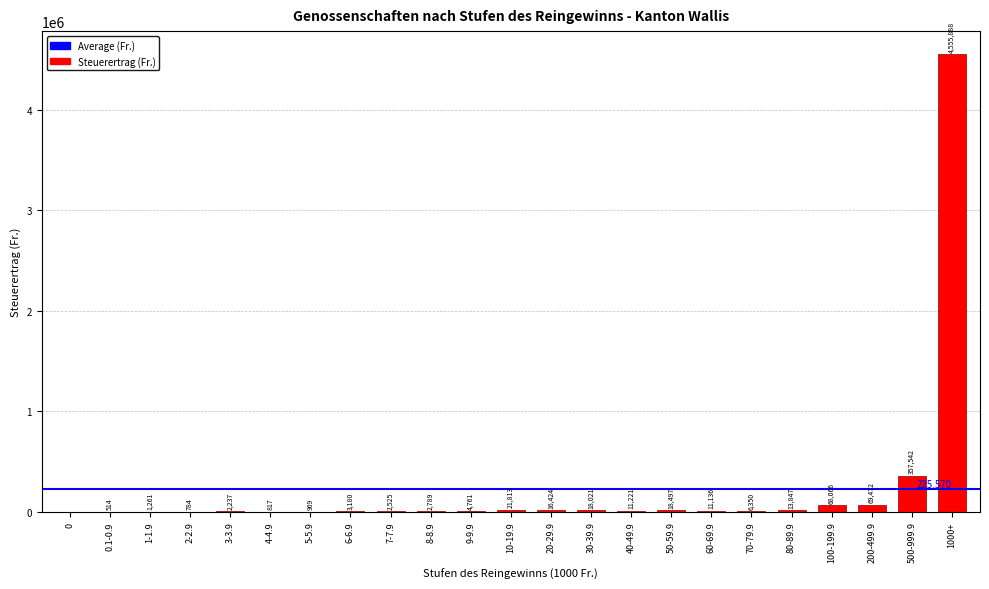

What is the sum of the values at 4-4.9 and 70-79.9?

7167